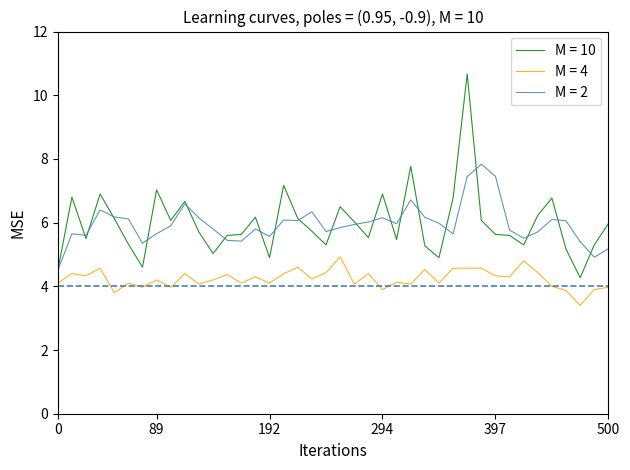

Rank the series by their maximum value, from lowest to highest.

M = 4, M = 2, M = 10